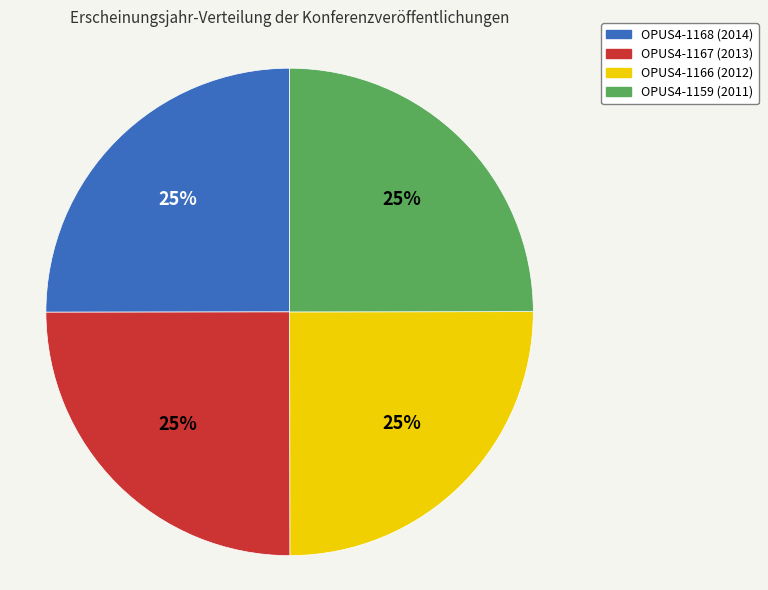

To the nearest percent, what is the average slice percentage?

25%